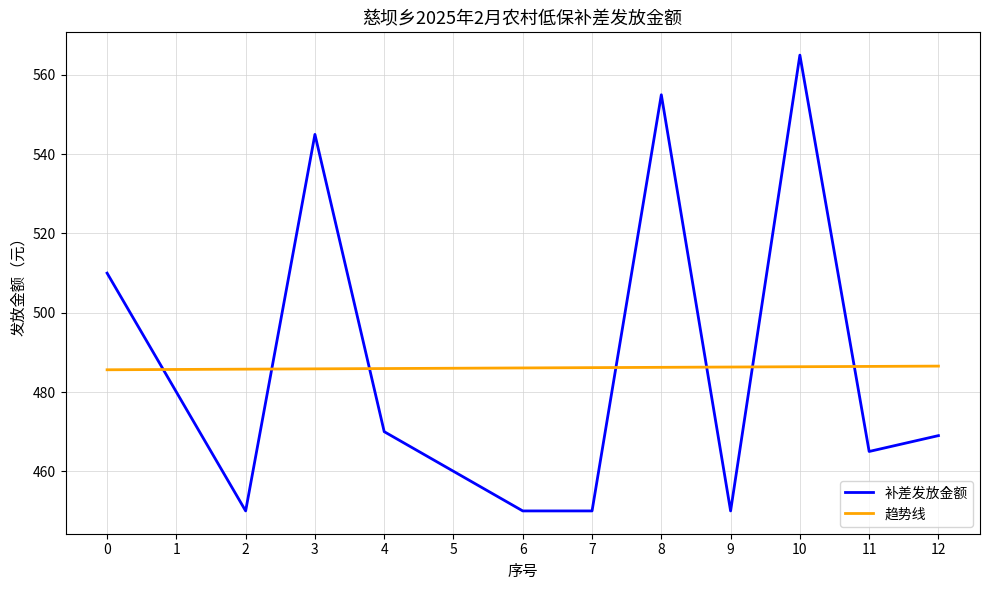

Between which two adjacent categories do 补差发放金额 and 趋势线 first intersect?

0 and 1